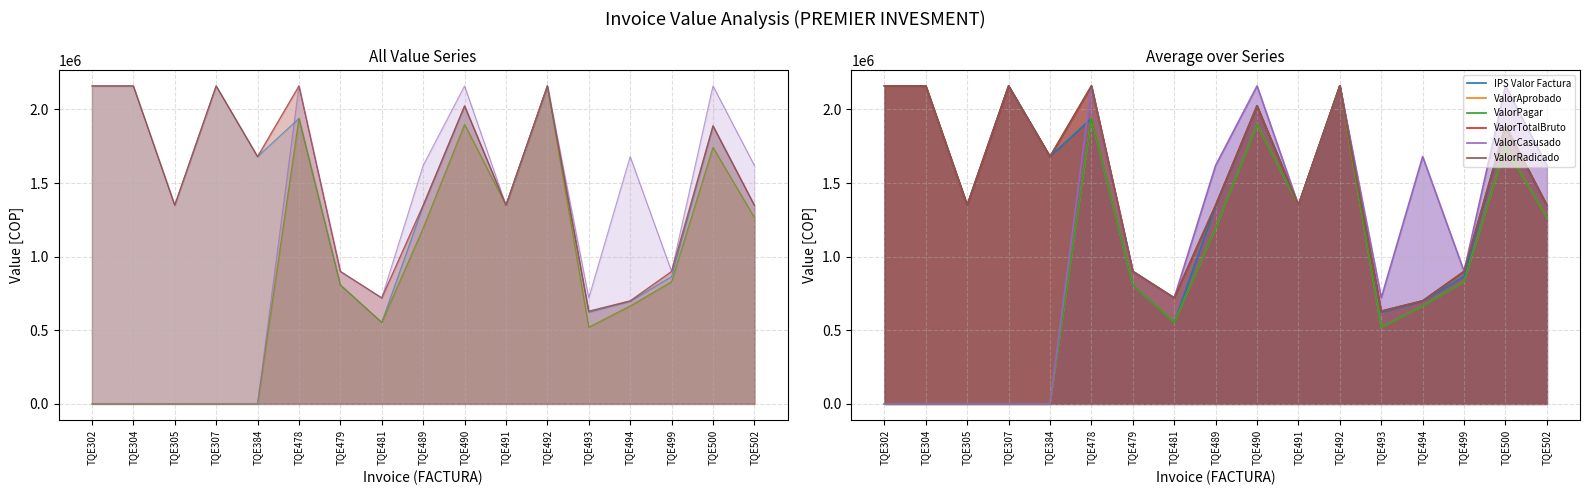

Rank the series at TQE493 from lowest to highest value.

ValorAprobado, ValorPagar, IPS Valor Factura, ValorTotalBruto, ValorRadicado, ValorCasusado